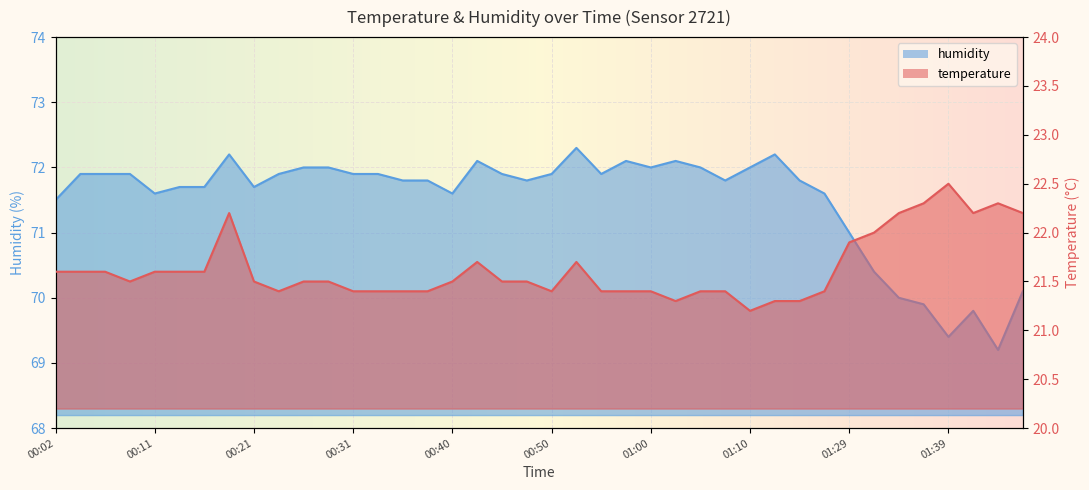

Between 00:09 and 00:55, which series saw the biggest shift?

temperature